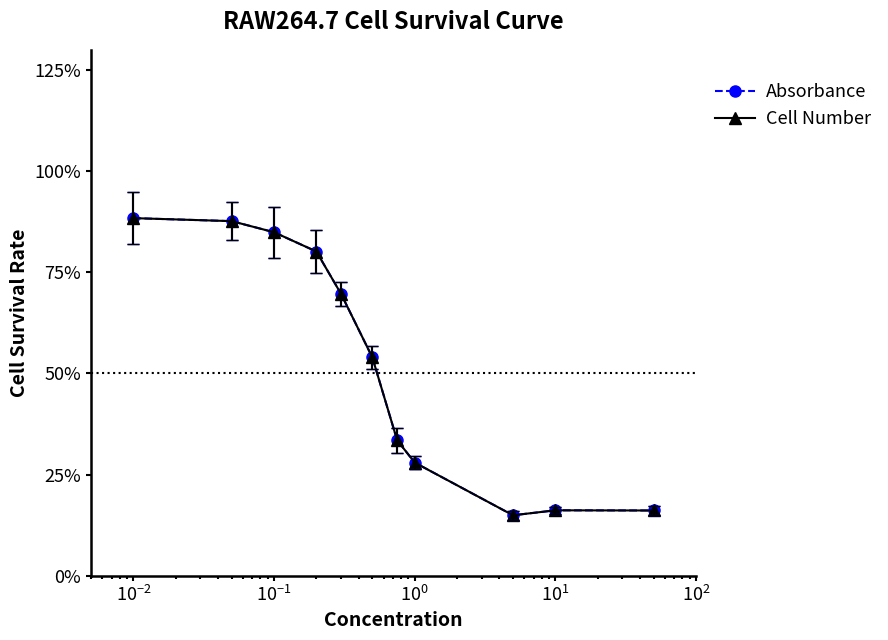

Count the Cell Number values in the range 0 to 1.

11